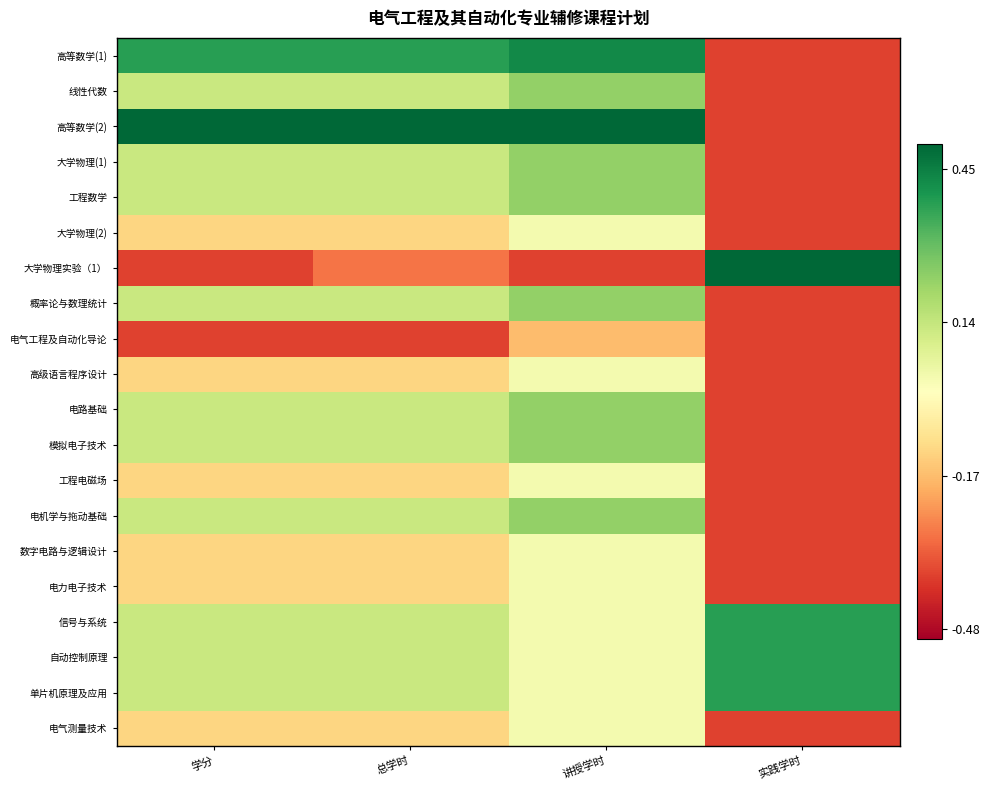

Reading left to right, transcribe all the data shown in this chart.

高等数学(1): 学分=0.4	总学时=0.4	讲授学时=0.4	实践学时=-0.4
线性代数: 学分=0.1	总学时=0.1	讲授学时=0.2	实践学时=-0.4
高等数学(2): 学分=0.6	总学时=0.6	讲授学时=0.6	实践学时=-0.4
大学物理(1): 学分=0.1	总学时=0.1	讲授学时=0.2	实践学时=-0.4
工程数学: 学分=0.1	总学时=0.1	讲授学时=0.2	实践学时=-0.4
大学物理(2): 学分=-0.1	总学时=-0.1	讲授学时=0.0	实践学时=-0.4
大学物理实验（1）: 学分=-0.4	总学时=-0.3	讲授学时=-0.4	实践学时=0.6
概率论与数理统计: 学分=0.1	总学时=0.1	讲授学时=0.2	实践学时=-0.4
电气工程及自动化导论: 学分=-0.4	总学时=-0.4	讲授学时=-0.2	实践学时=-0.4
高级语言程序设计: 学分=-0.1	总学时=-0.1	讲授学时=0.0	实践学时=-0.4
电路基础: 学分=0.1	总学时=0.1	讲授学时=0.2	实践学时=-0.4
模拟电子技术: 学分=0.1	总学时=0.1	讲授学时=0.2	实践学时=-0.4
工程电磁场: 学分=-0.1	总学时=-0.1	讲授学时=0.0	实践学时=-0.4
电机学与拖动基础: 学分=0.1	总学时=0.1	讲授学时=0.2	实践学时=-0.4
数字电路与逻辑设计: 学分=-0.1	总学时=-0.1	讲授学时=0.0	实践学时=-0.4
电力电子技术: 学分=-0.1	总学时=-0.1	讲授学时=0.0	实践学时=-0.4
信号与系统: 学分=0.1	总学时=0.1	讲授学时=0.0	实践学时=0.4
自动控制原理: 学分=0.1	总学时=0.1	讲授学时=0.0	实践学时=0.4
单片机原理及应用: 学分=0.1	总学时=0.1	讲授学时=0.0	实践学时=0.4
电气测量技术: 学分=-0.1	总学时=-0.1	讲授学时=0.0	实践学时=-0.4